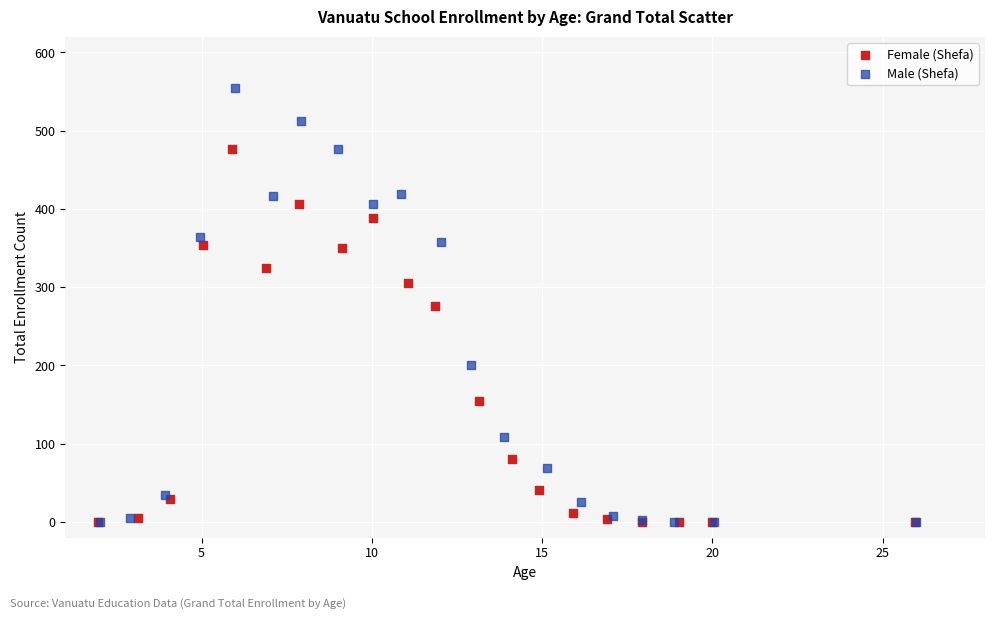

Which series contains the highest Y value?

Male (Shefa)